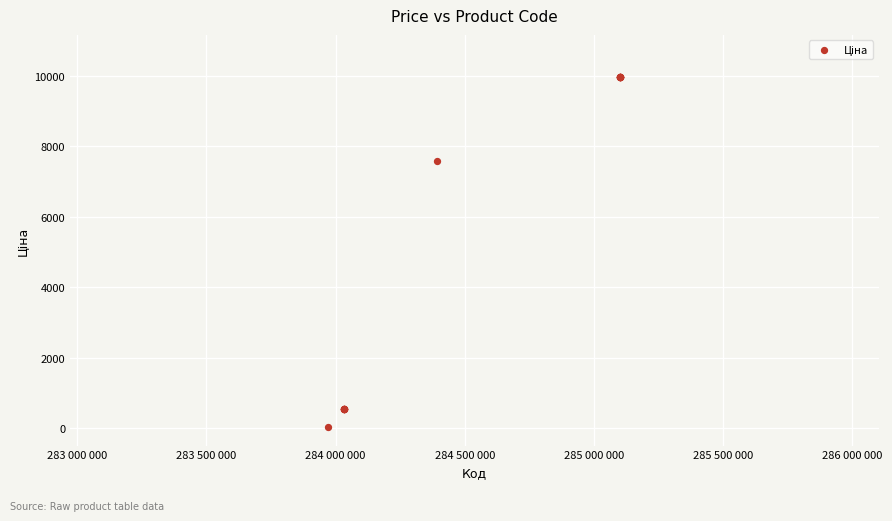

What Y value in the scatter plot is closest to 5003?

7596.5